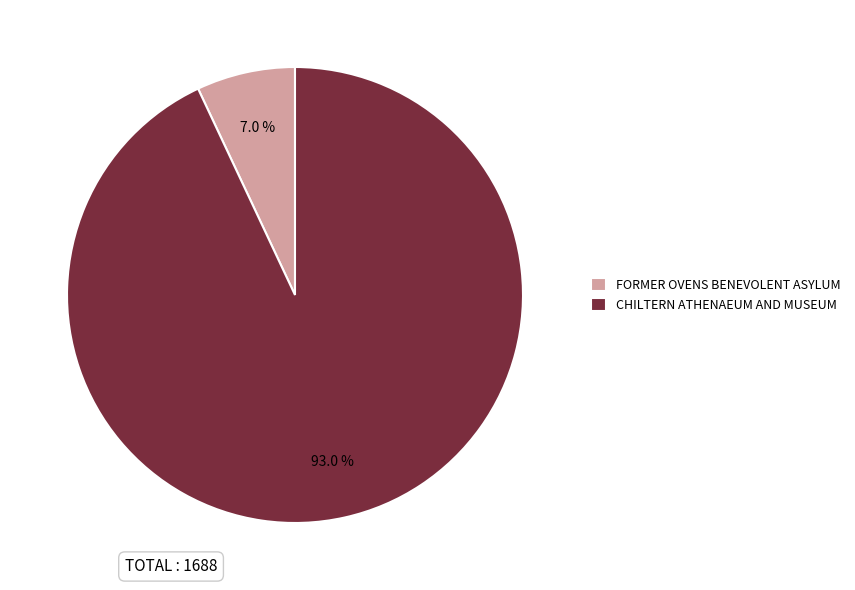

What is the ratio of the value at CHILTERN ATHENAEUM AND MUSEUM to the value at FORMER OVENS BENEVOLENT ASYLUM?

13.3